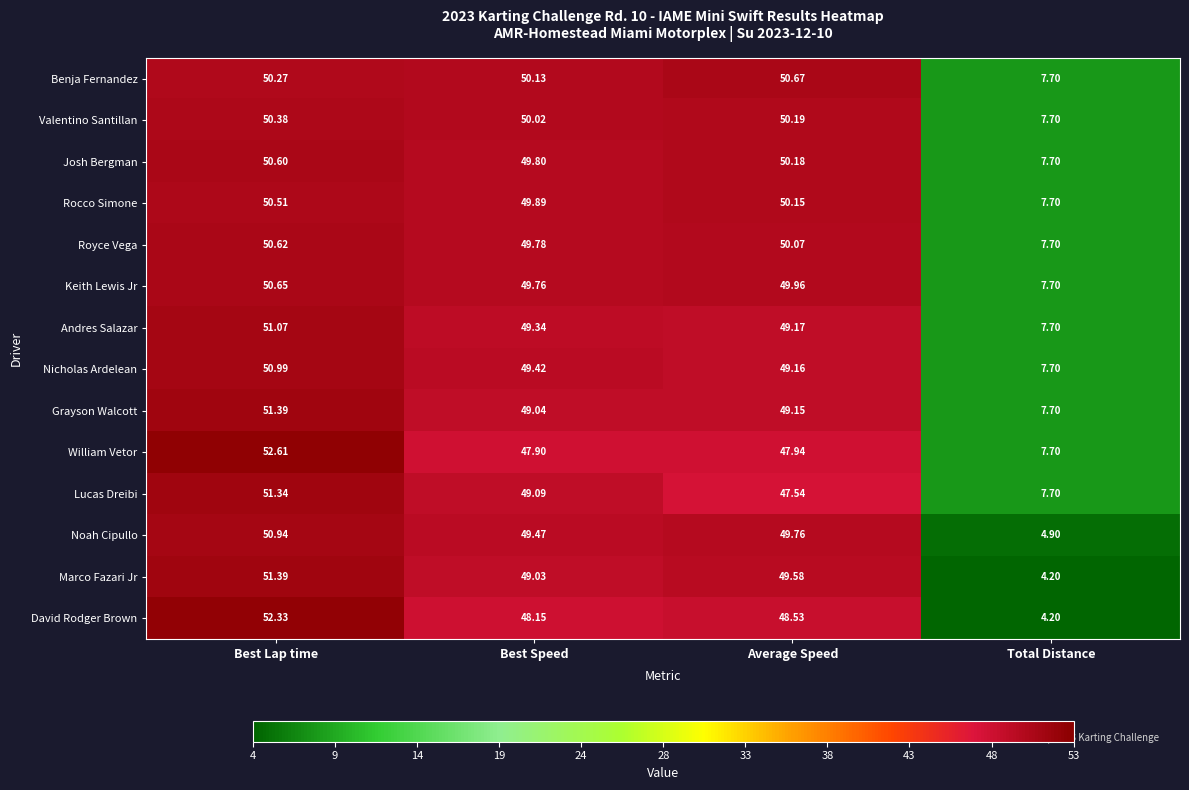

Is the value of Keith Lewis Jr at Total Distance greater than the value of Valentino Santillan at Average Speed?

No